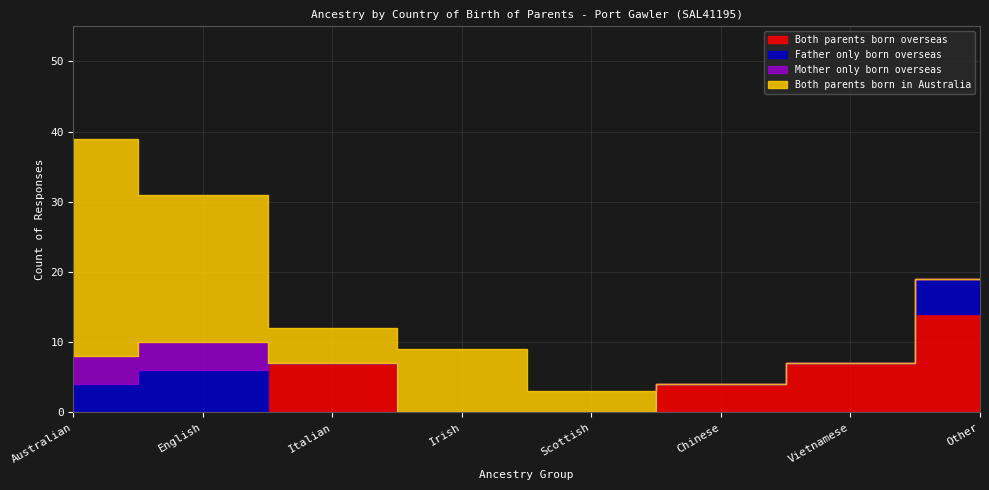

Which has a higher value, Scottish or Italian?

Italian